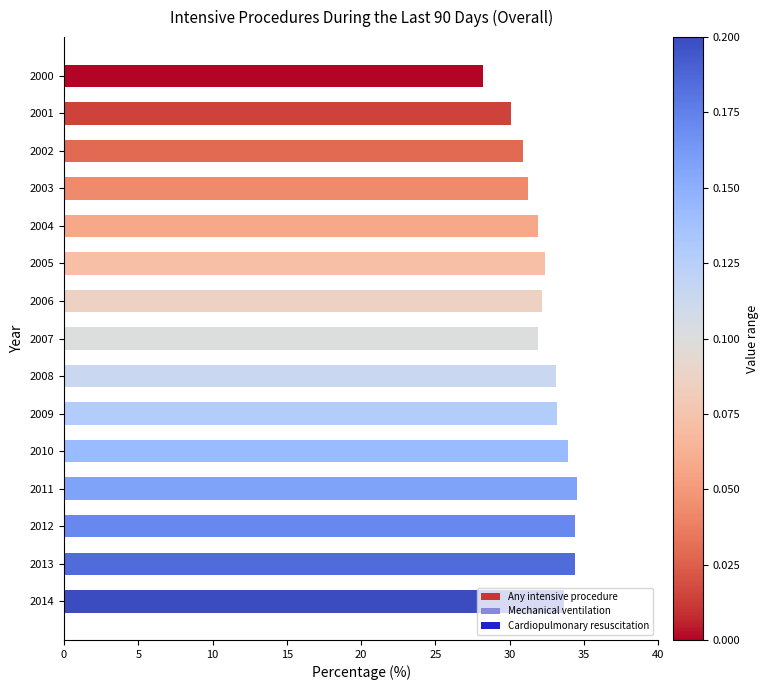

The chart shows a value of 31.9 at 2004. True or false?

True